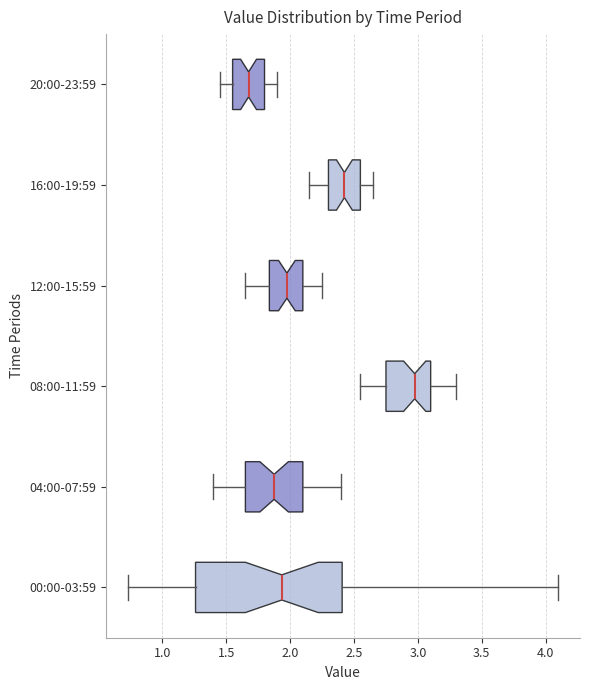

Which box is the widest, from its left edge to its right edge?

00:00-03:59